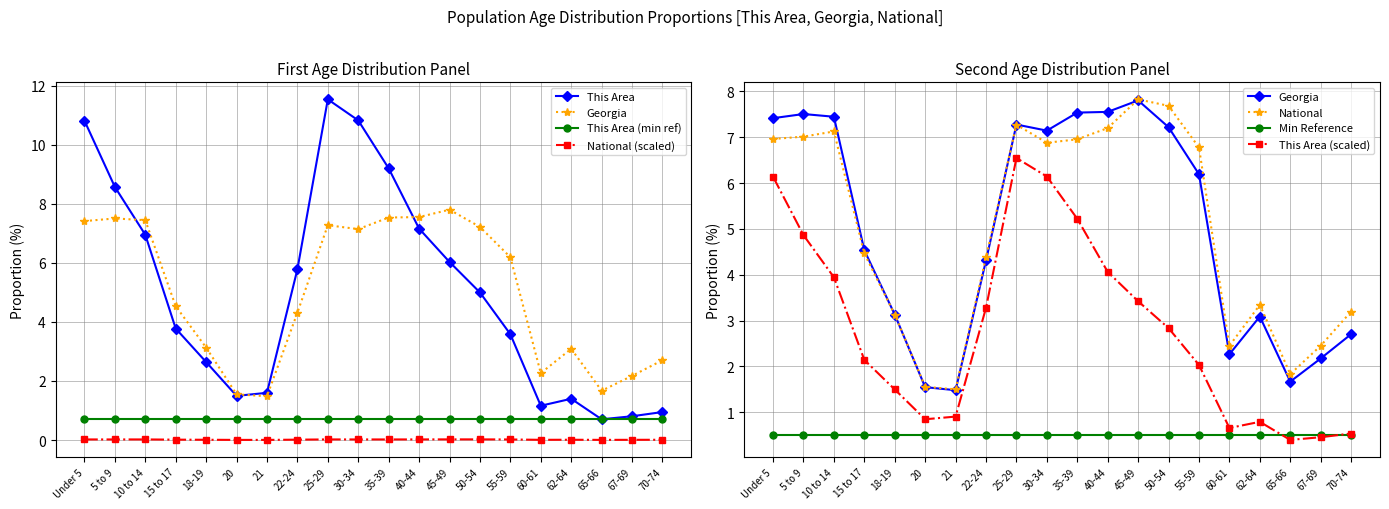

How many data points in Georgia are above 6?

10